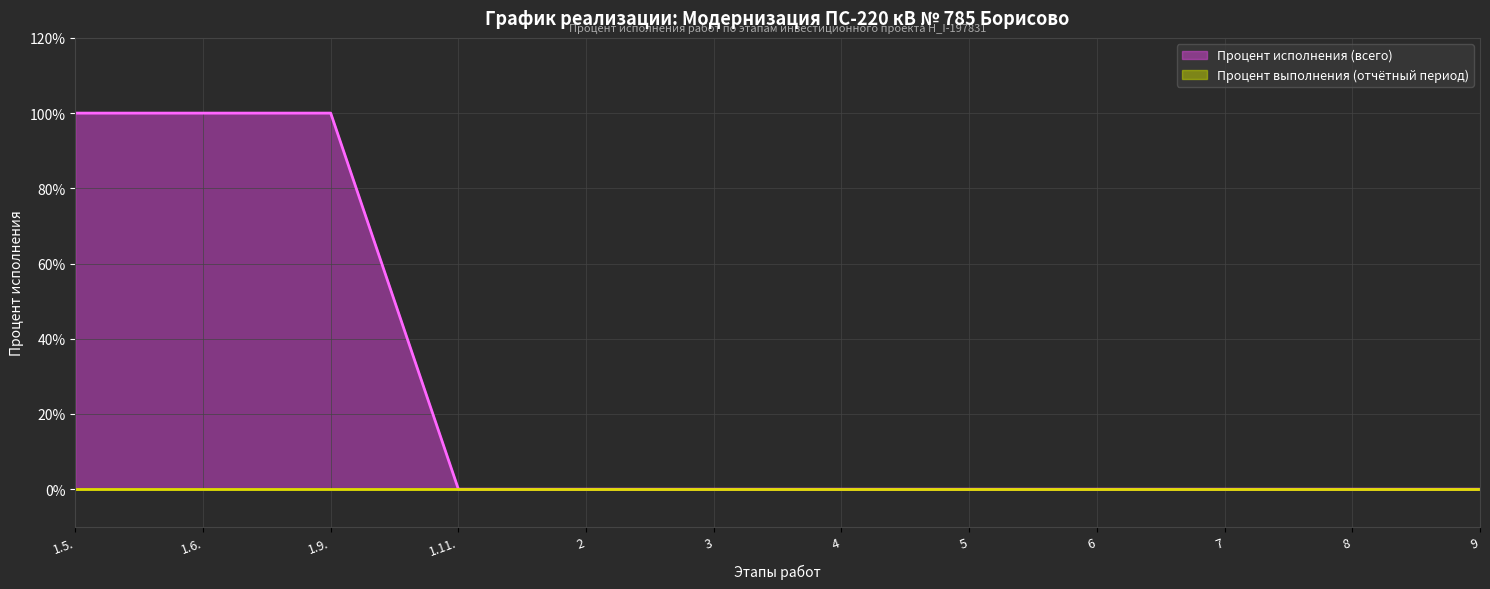

Rank the categories by value from highest to lowest.

1.5., 1.6., 1.9., 1.11., 2, 3, 4, 5, 6, 7, 8, 9